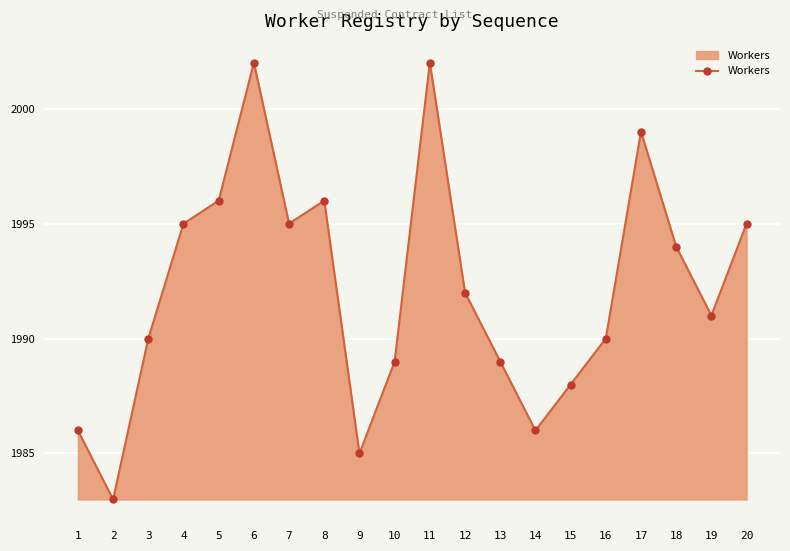

What is the minimum value shown in the chart?

1983